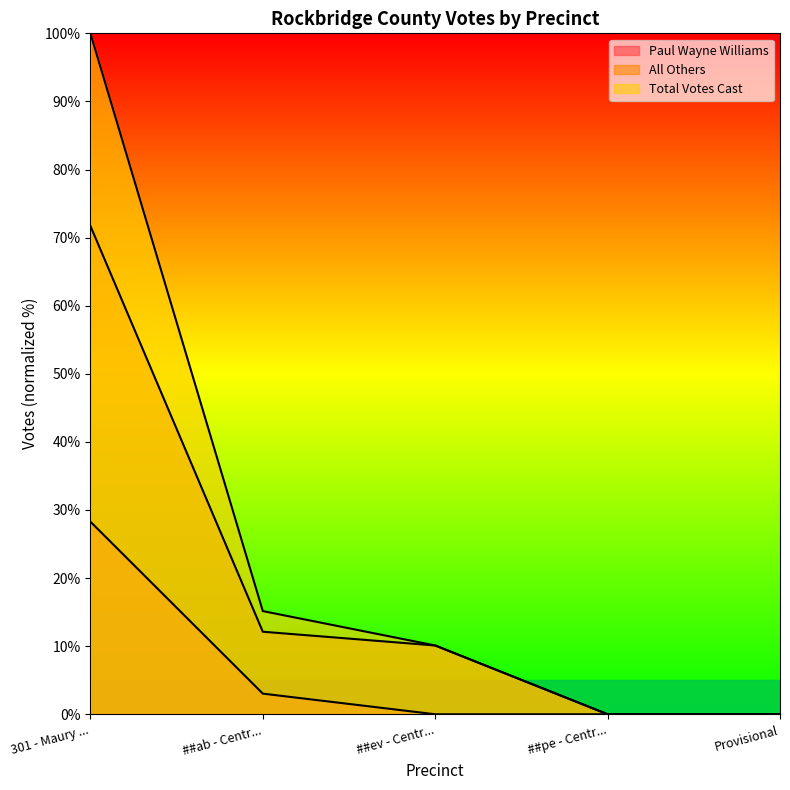

At which label does Paul Wayne Williams reach its peak?

301 - Maury ...